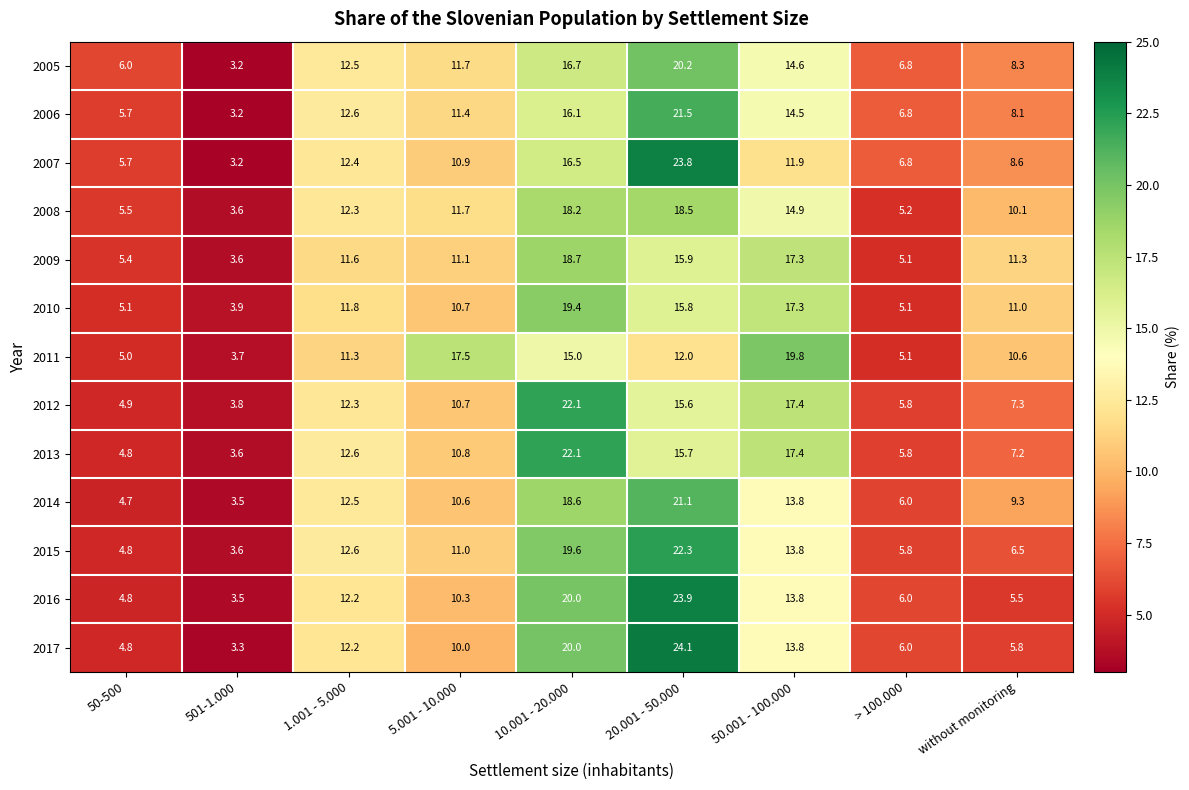

Rank the categories by 2017 value from highest to lowest.

20.001 - 50.000, 10.001 - 20.000, 50.001 - 100.000, 1.001 - 5.000, 5.001 - 10.000, > 100.000, without monitoring, 50-500, 501-1.000